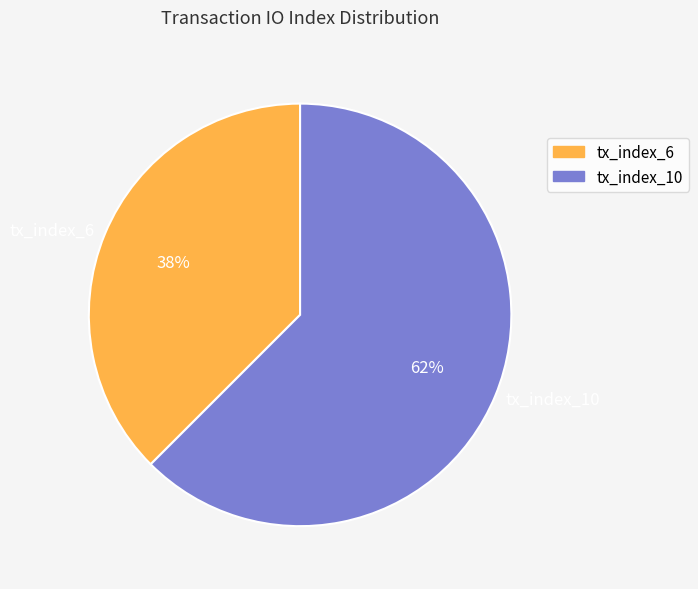

Which slice is the largest?

tx_index_10